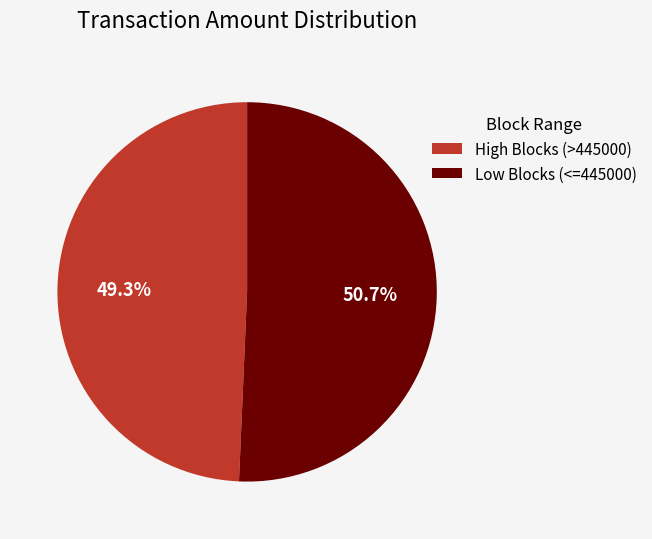

Which slice is the smallest?

High Blocks (>445000)